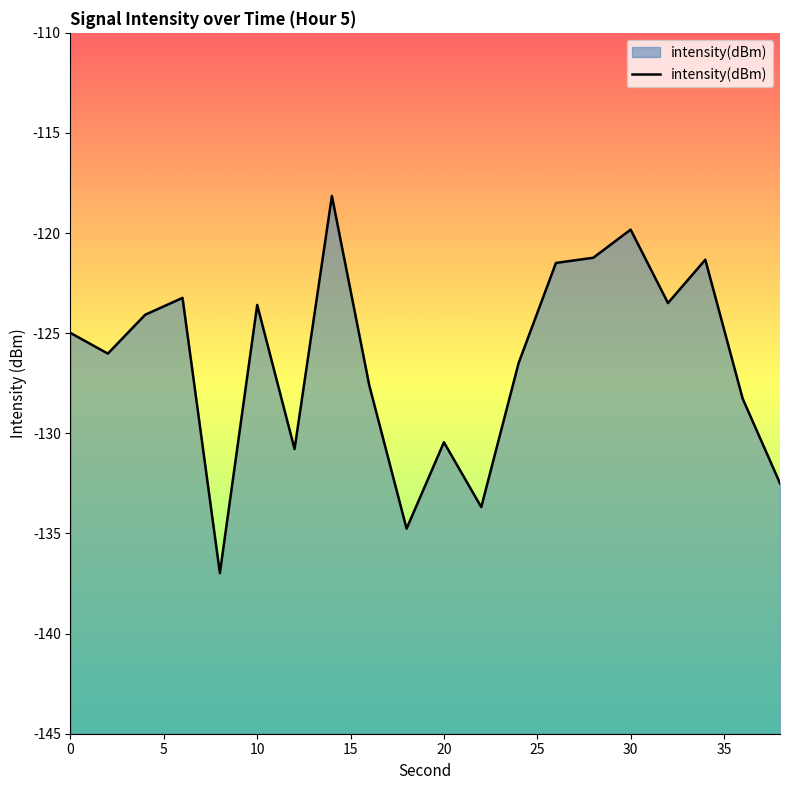

How many categories are shown in the chart?

20